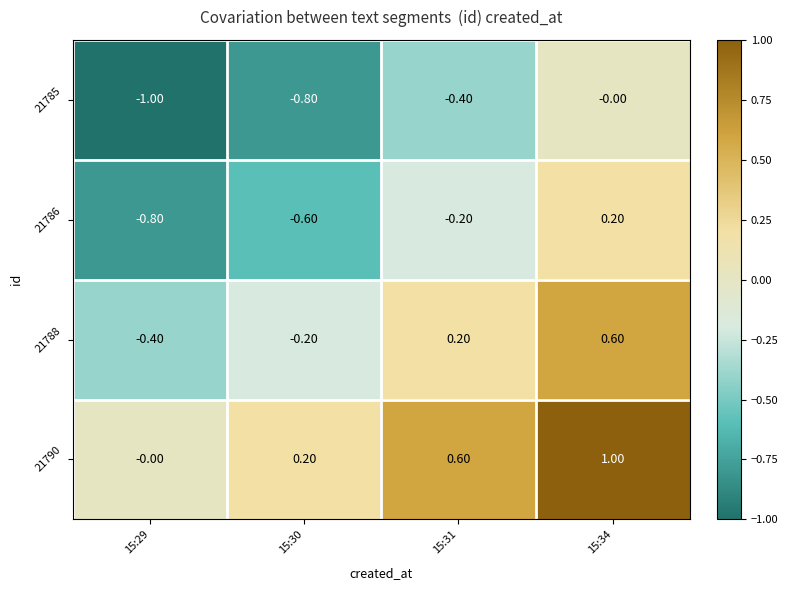

List the series in order of their peak value, lowest first.

21785, 21786, 21788, 21790